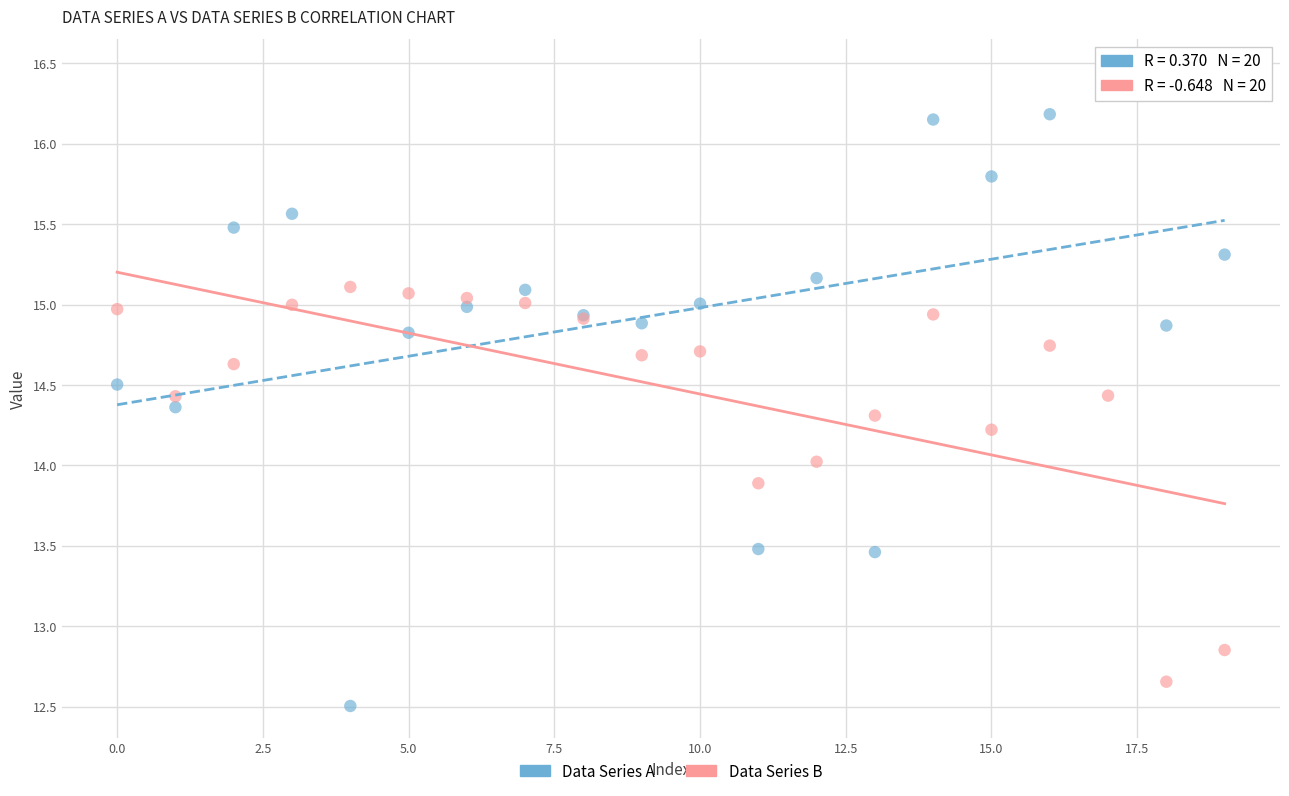

What are all the series names shown in the legend?

Data Series A, Data Series B